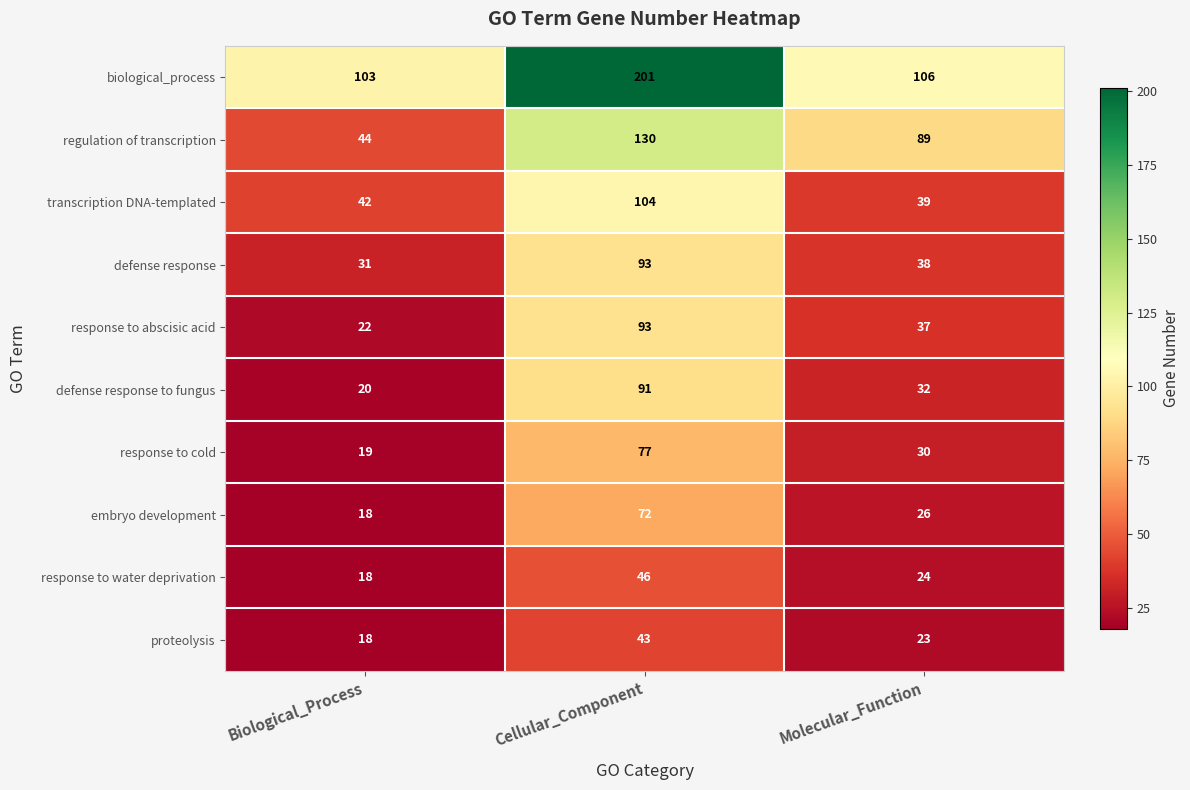

Rank the categories by response to water deprivation value from highest to lowest.

Cellular_Component, Molecular_Function, Biological_Process